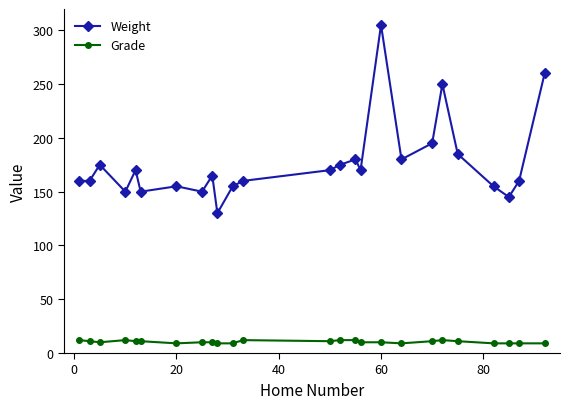

What is the value of the Grade point at the 24th from the left?

9